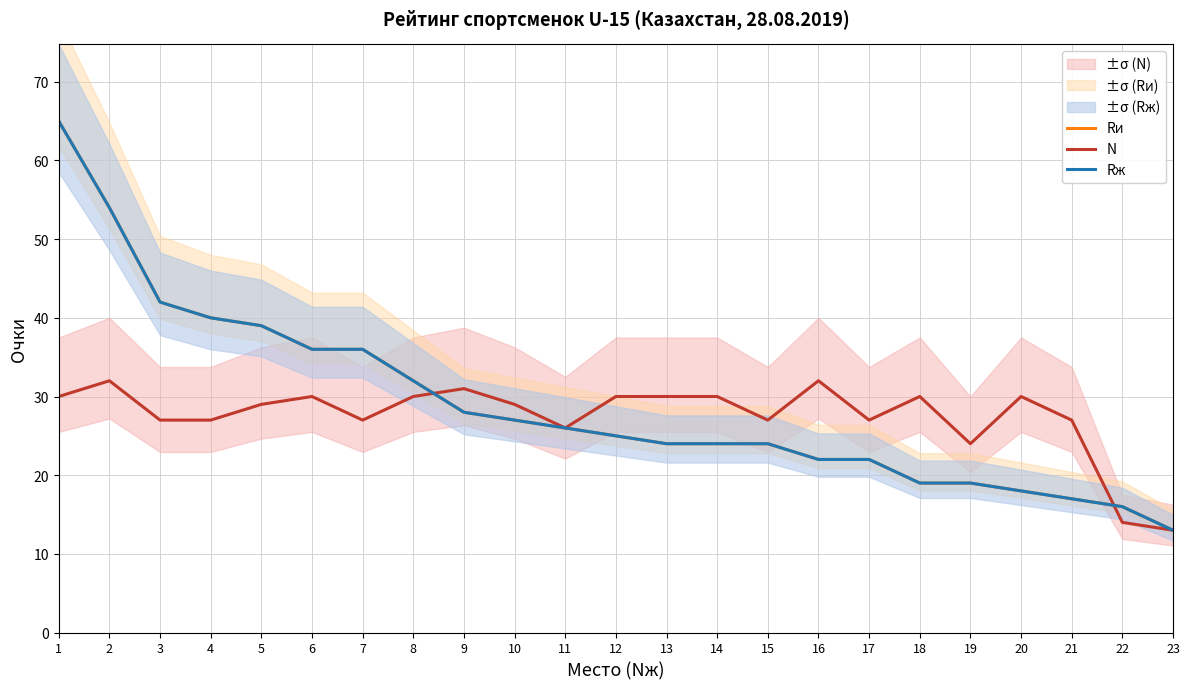

At how many categories does at least one series exceed 25?

20